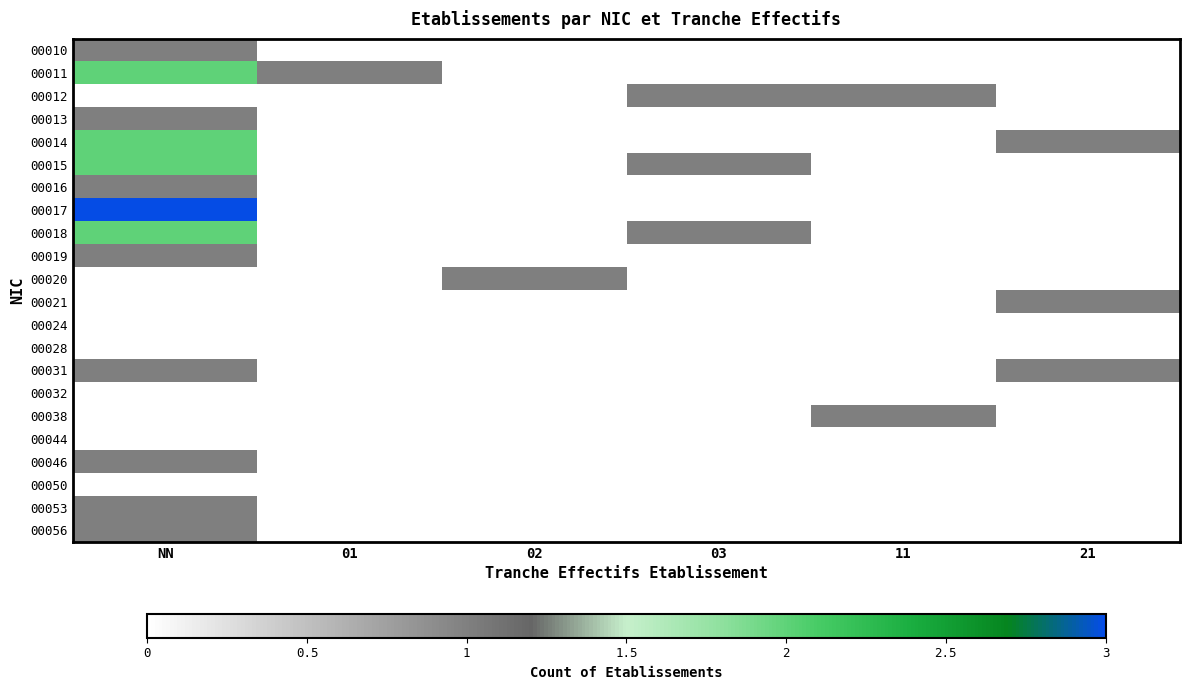

What is the maximum value shown in the chart?

3